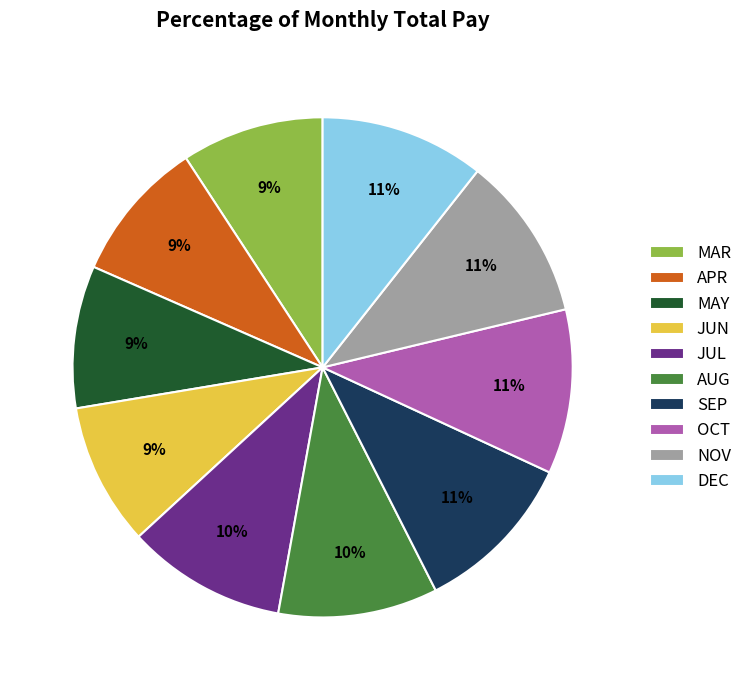

Is it true that JUL is 1% of the pie?

False